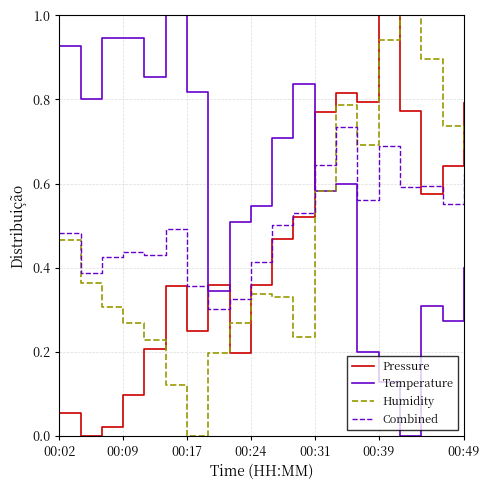

What is the maximum value shown in the chart?

1.0